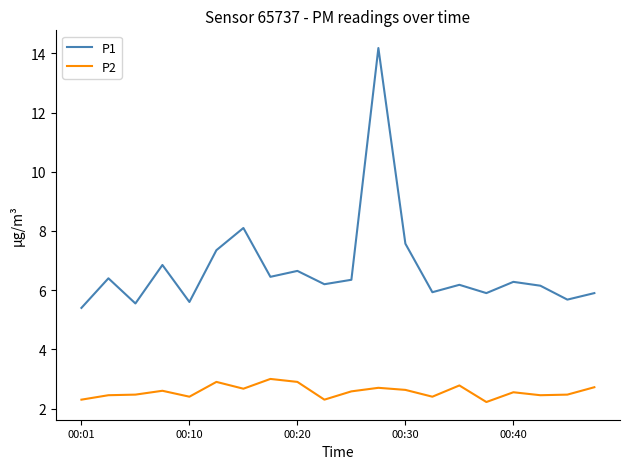

What is the greatest value displayed?

14.2